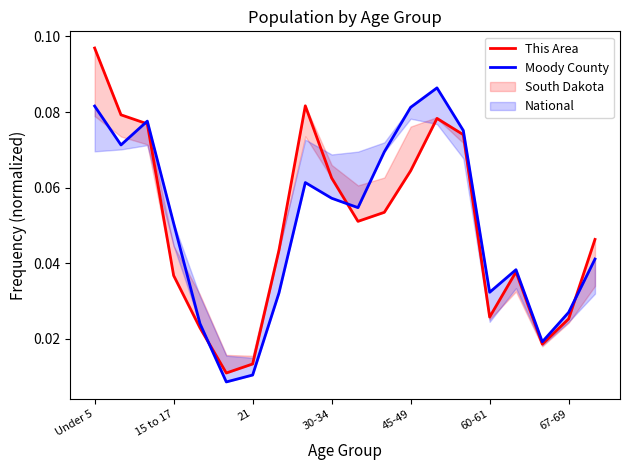

Between 15 to 17 and 21, which series saw the biggest shift?

Moody County